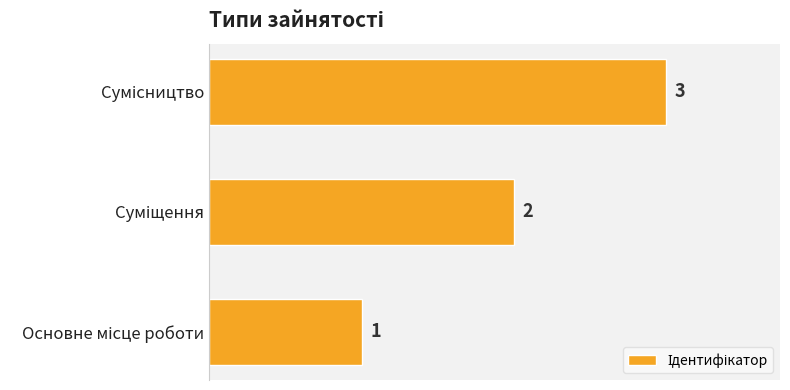

Are the bars horizontal?

Yes